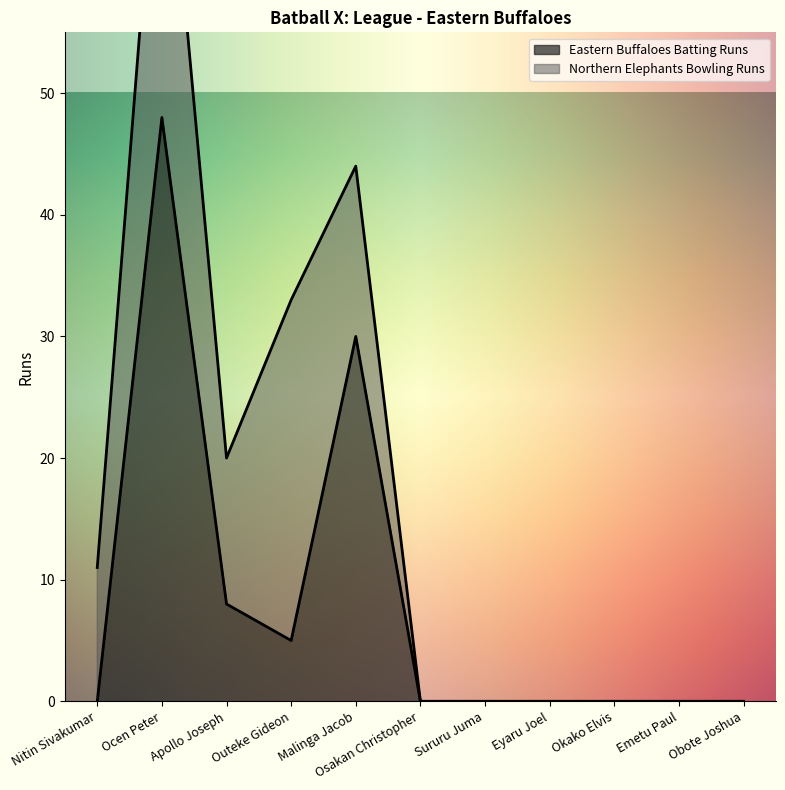

Reading left to right, list all the values displayed in this chart.

Nitin Sivakumar=0	Ocen Peter=48	Apollo Joseph=8	Outeke Gideon=5	Malinga Jacob=30	Osakan Christopher=0	Sururu Juma=0	Eyaru Joel=0	Okako Elvis=0	Emetu Paul=0	Obote Joshua=0